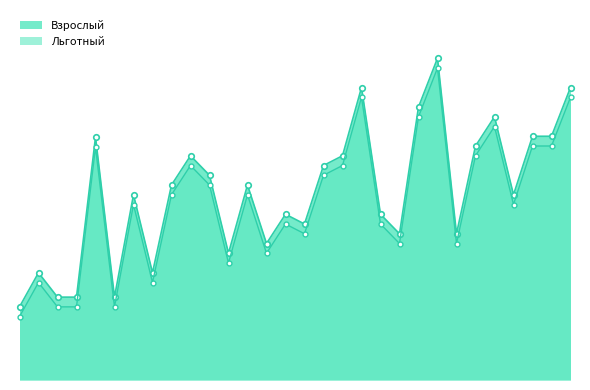

What is the total value across all series at 6?

1600